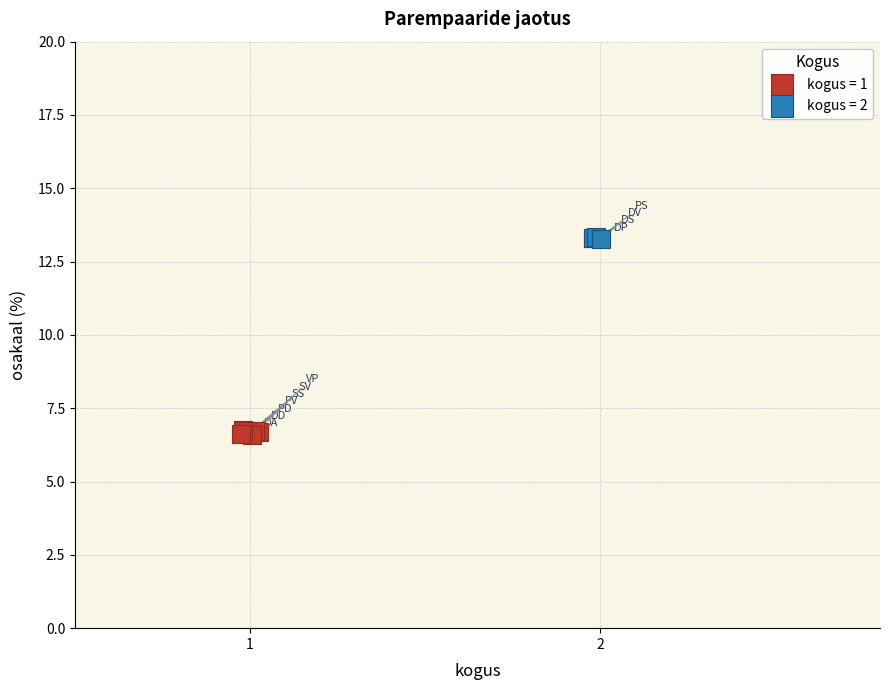

Which series contains the lowest Y value?

kogus = 1